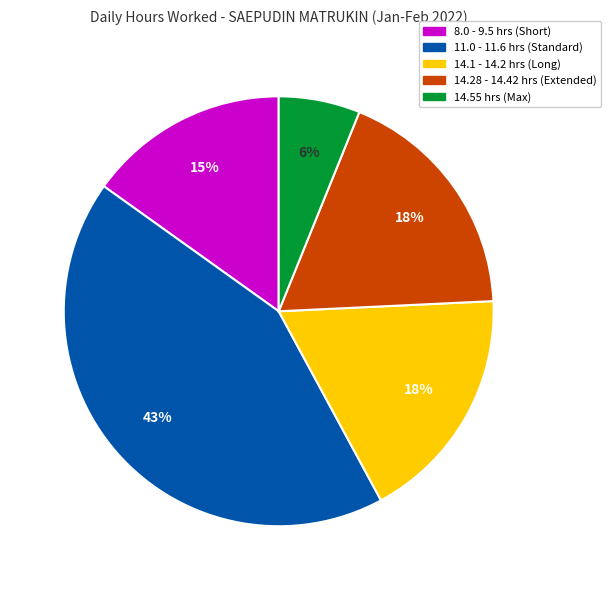

Is there any slice that represents more than half of the pie?

No